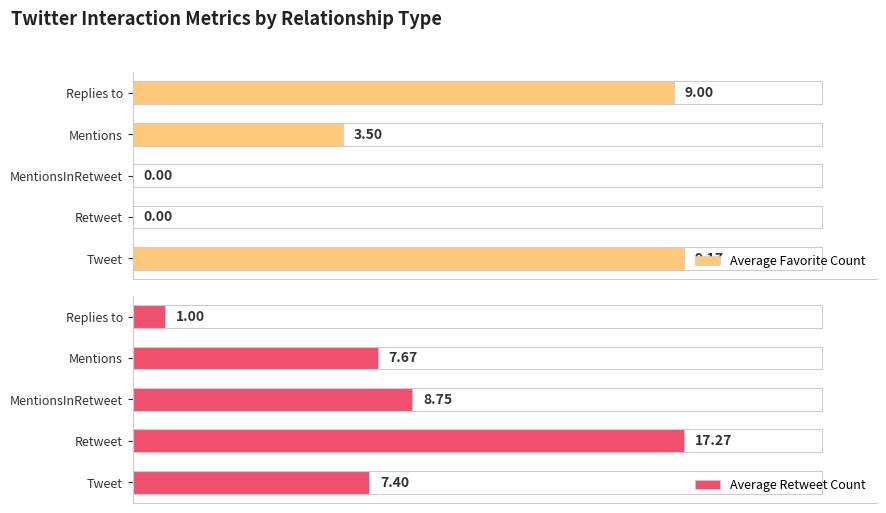

List the labels in order of Average Retweet Count value, largest first.

Retweet, MentionsInRetweet, Mentions, Tweet, Replies to